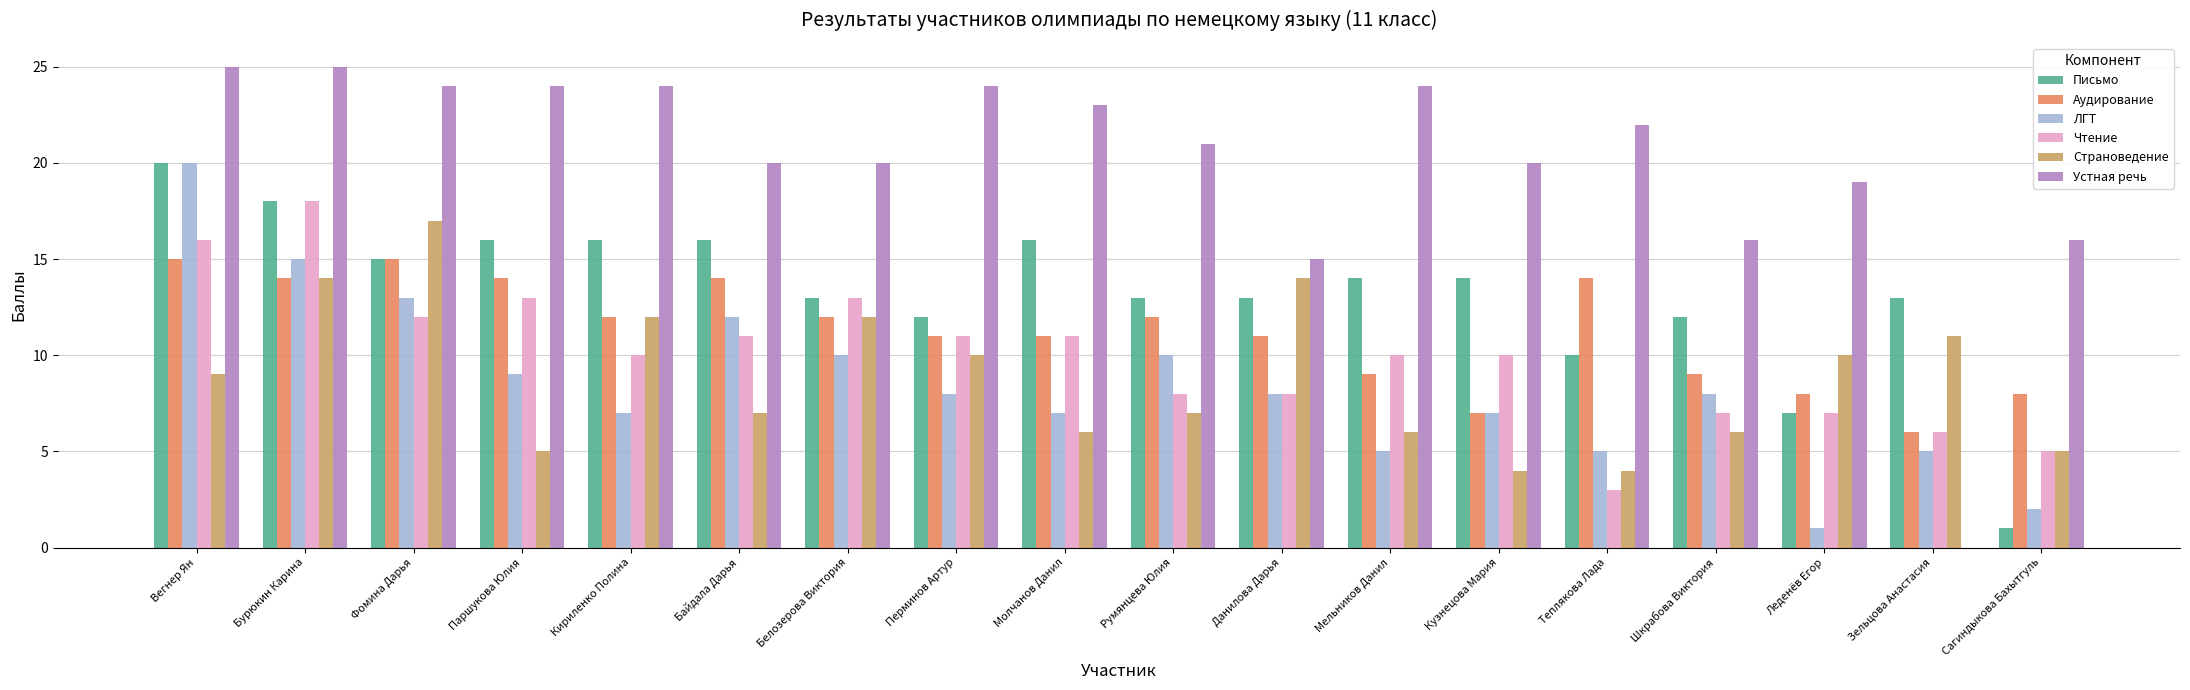

At which label is Письмо closest to 10?

Теплякова Лада